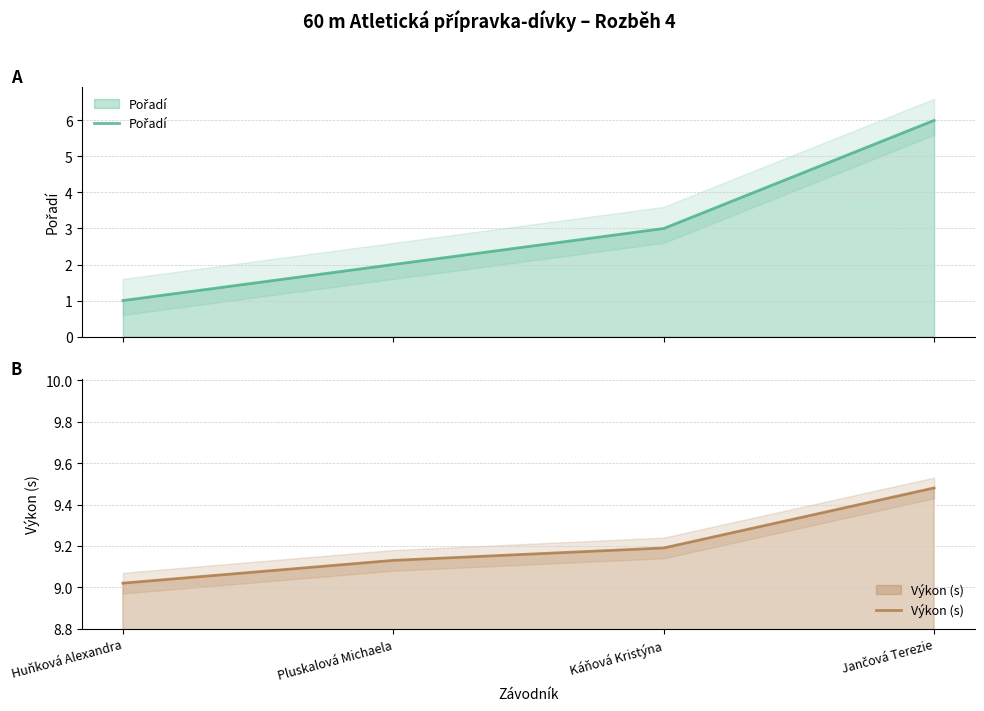

What is the minimum value shown in the chart?

1.0